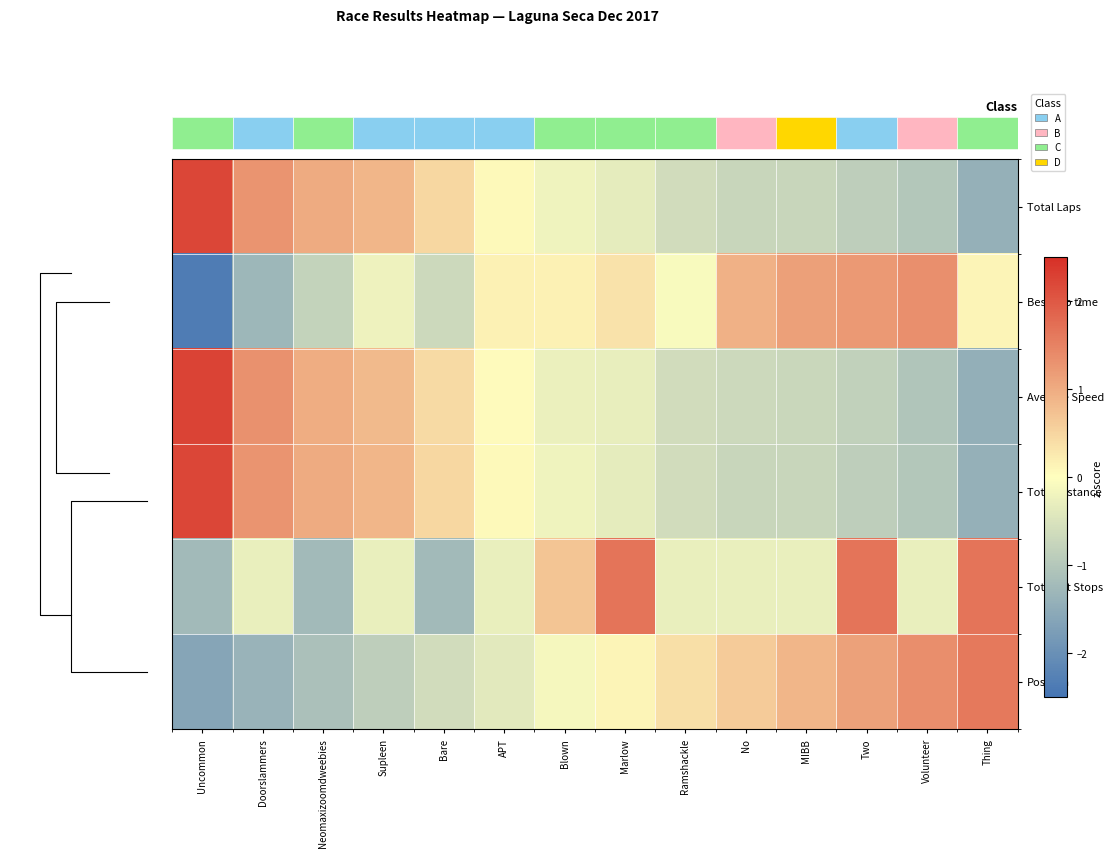

Is the value of Total Distance at Uncommon greater than the value of Total Laps at Supleen?

Yes